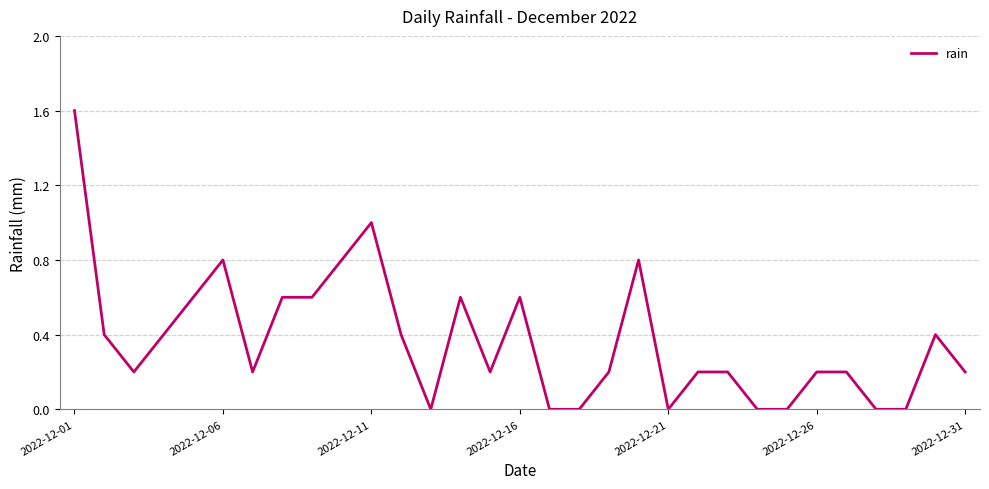

Is this an area chart (filled region under the line)?

No